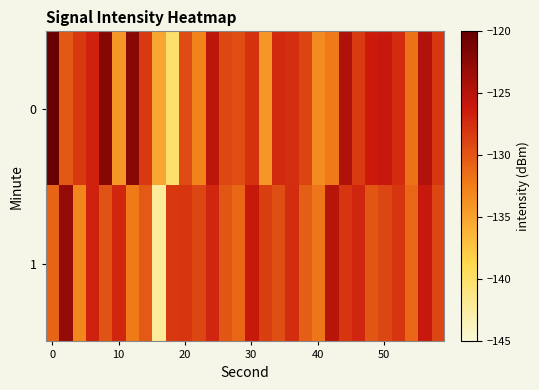

What is the smallest value displayed?

-142.3